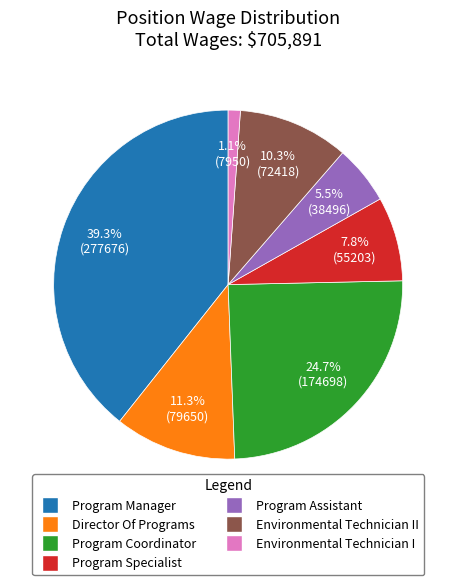

Is there a majority slice in this chart?

No